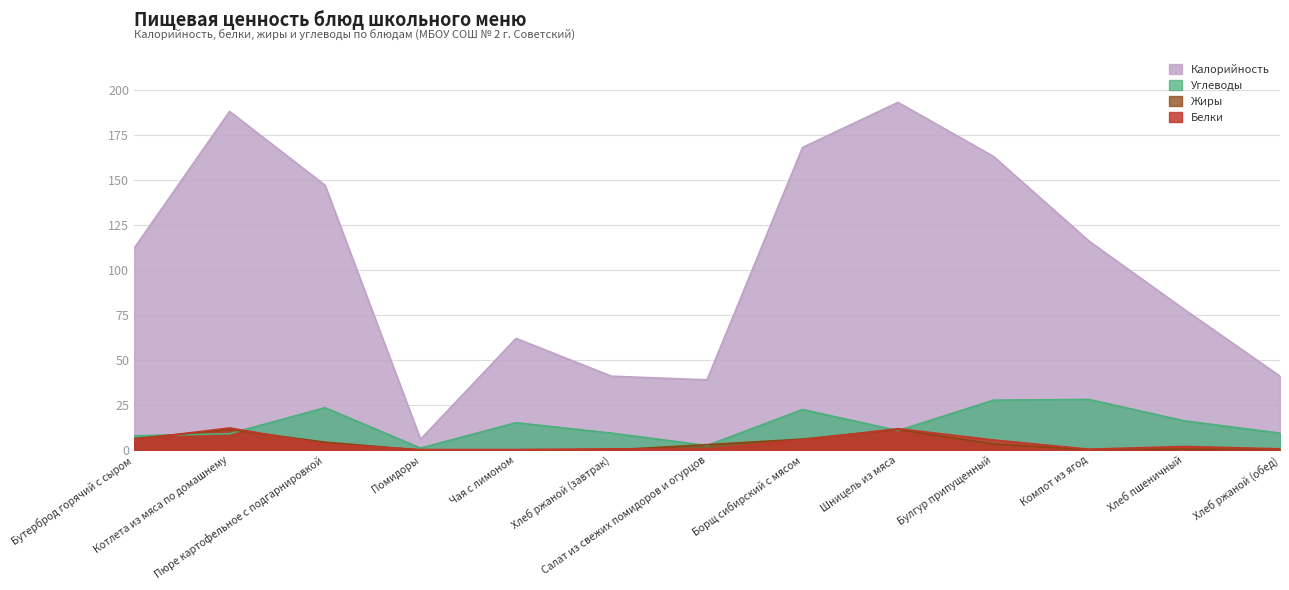

Which series changed the most between Салат из свежих помидоров и огурцов and Хлеб ржаной (обед)?

Углеводы